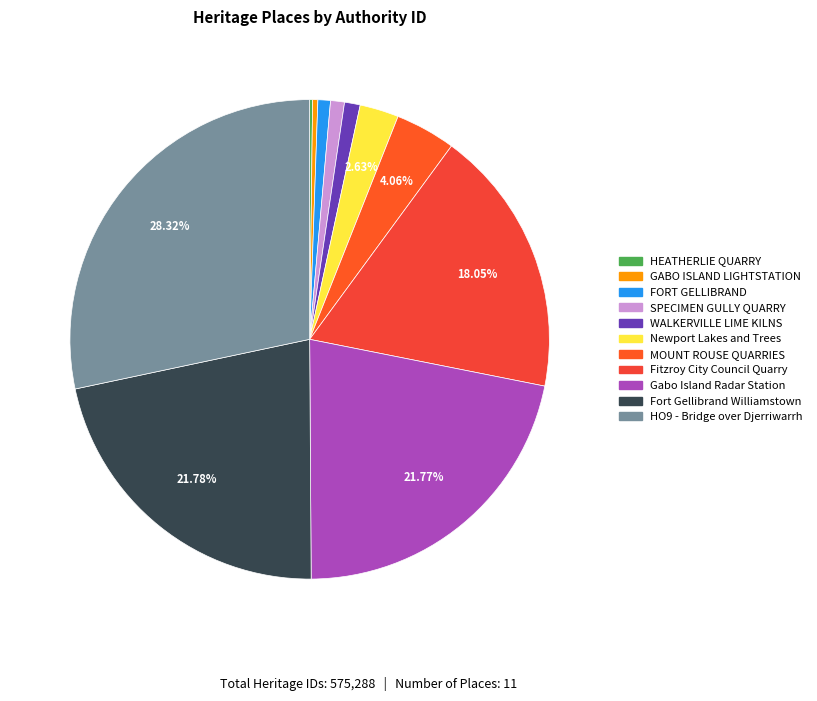

How many slices are in this pie chart?

11